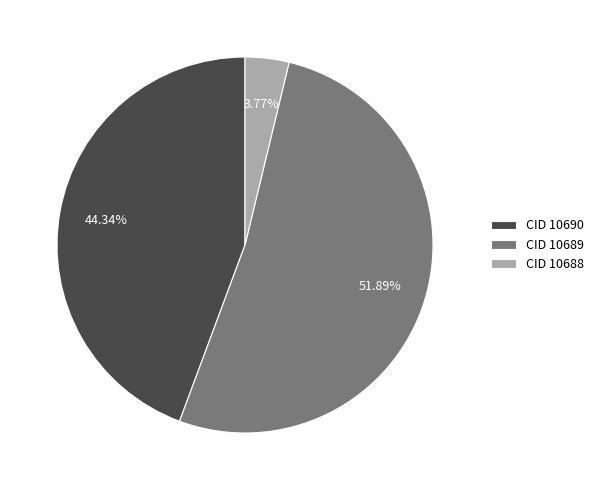

What percentage do CID 10690 and CID 10688 together represent?

48.1%